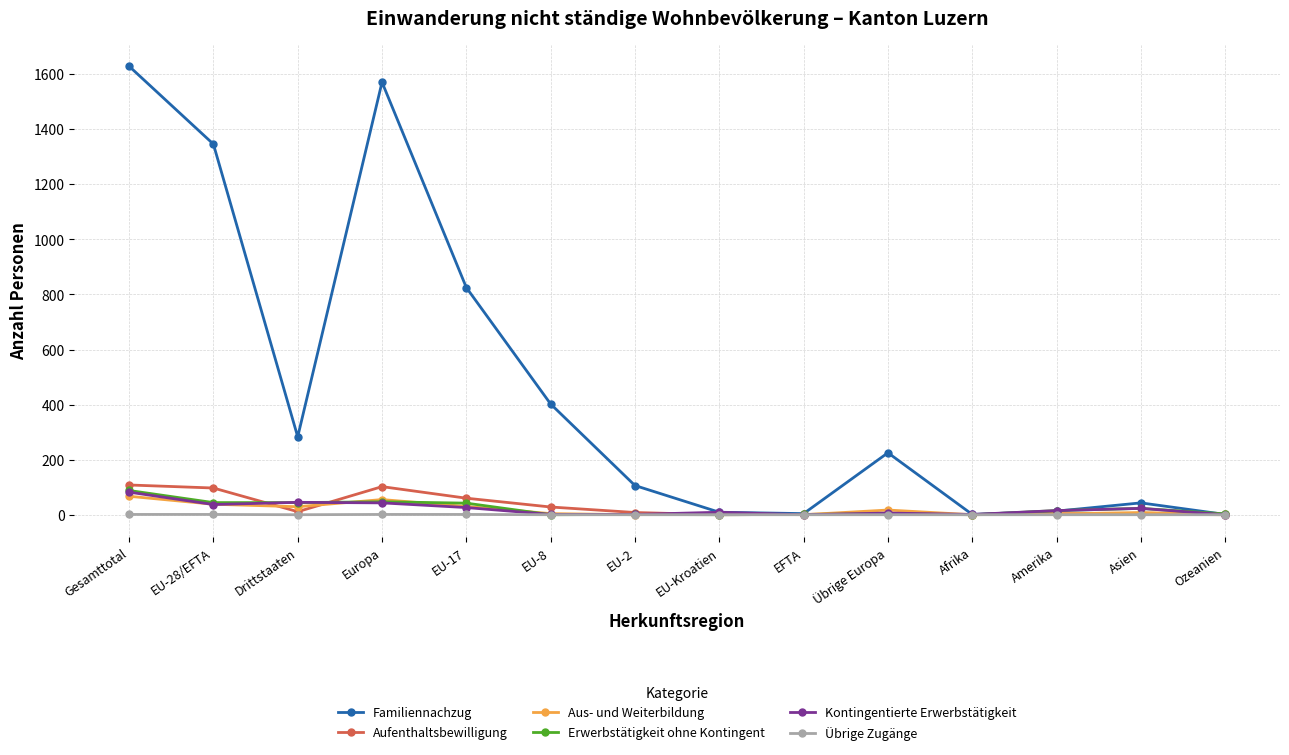

How many interior local peaks does the Familiennachzug series have?

3